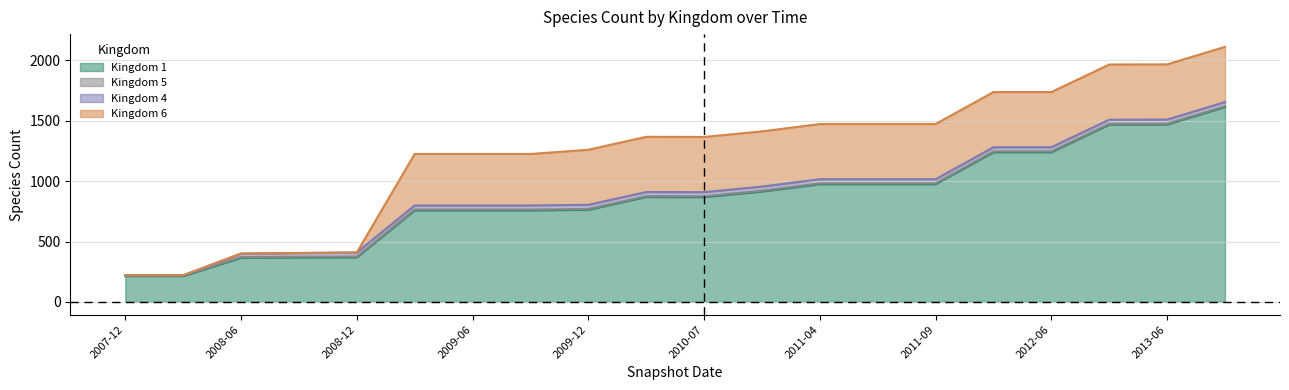

True or false: 6 and 1 cross at least once.

False